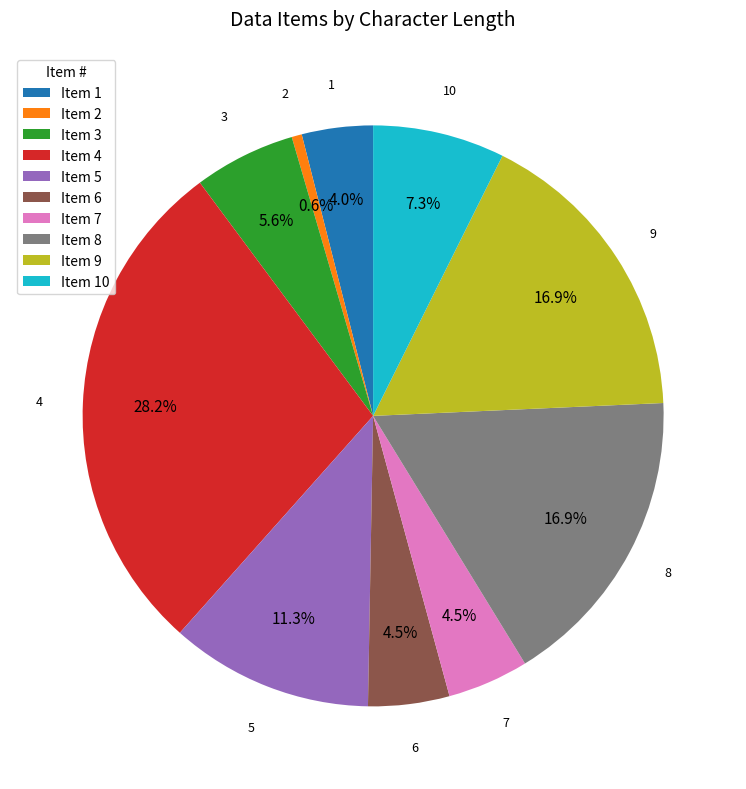

Which category has the biggest portion of the pie?

Item 4